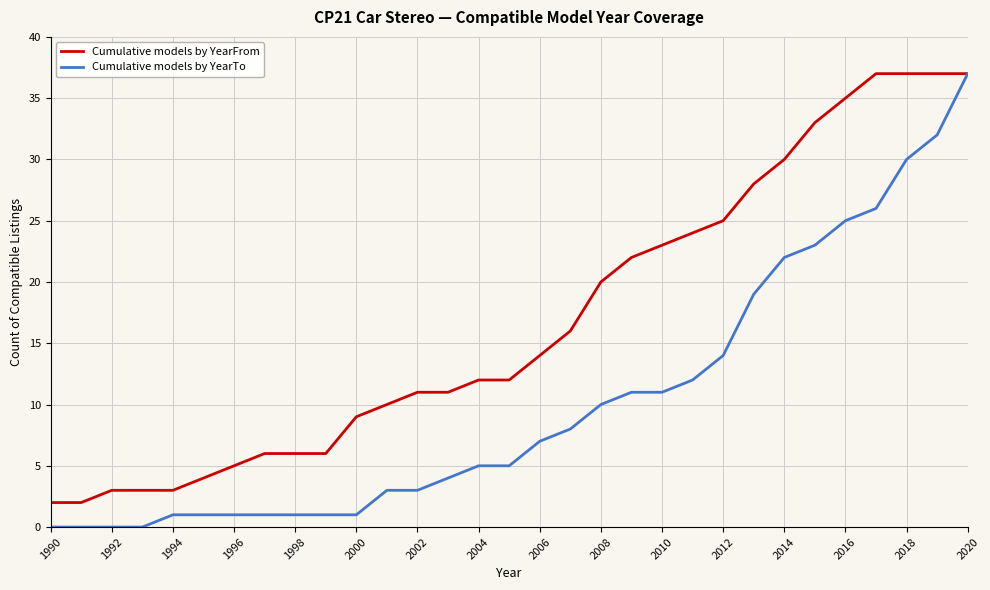

Which series has the largest range (max minus min)?

Cumulative models by YearTo